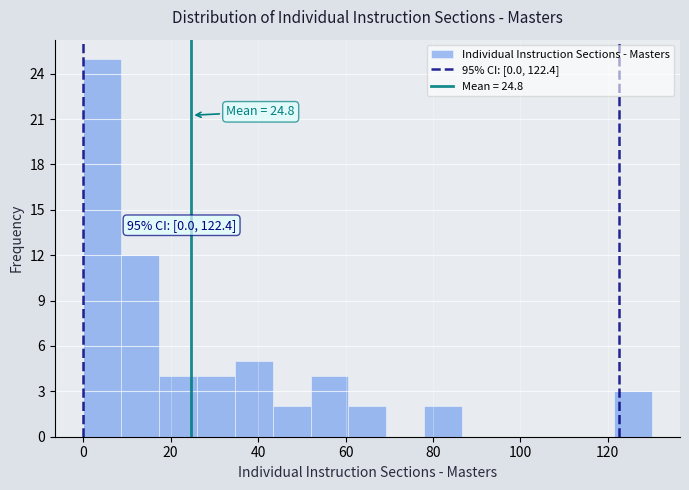

Which range on the x-axis has the tallest bar?

0 to 8